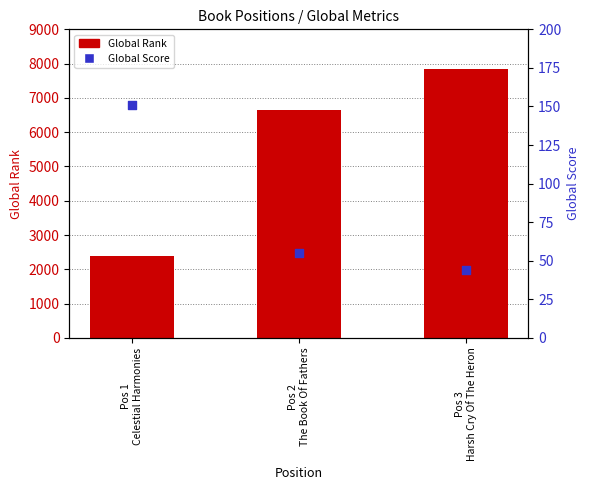

What are all the series names shown in the legend?

Global Rank, Global Score